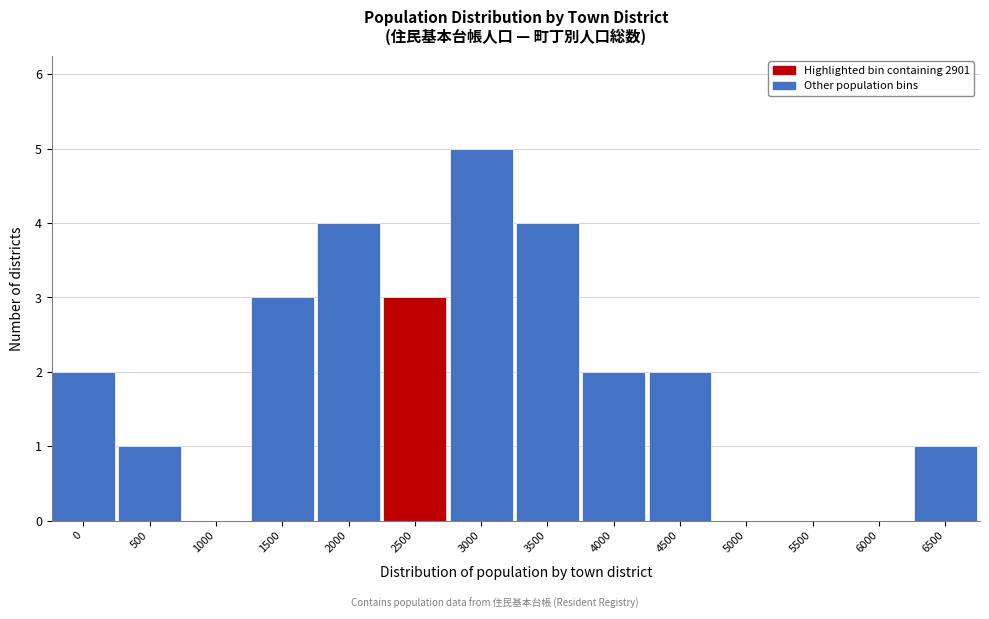

Reading left to right, what are all the values shown in this chart?

0=2	500=1	1000=0	1500=3	2000=4	2500=3	3000=5	3500=4	4000=2	4500=2	5000=0	5500=0	6000=0	6500=1